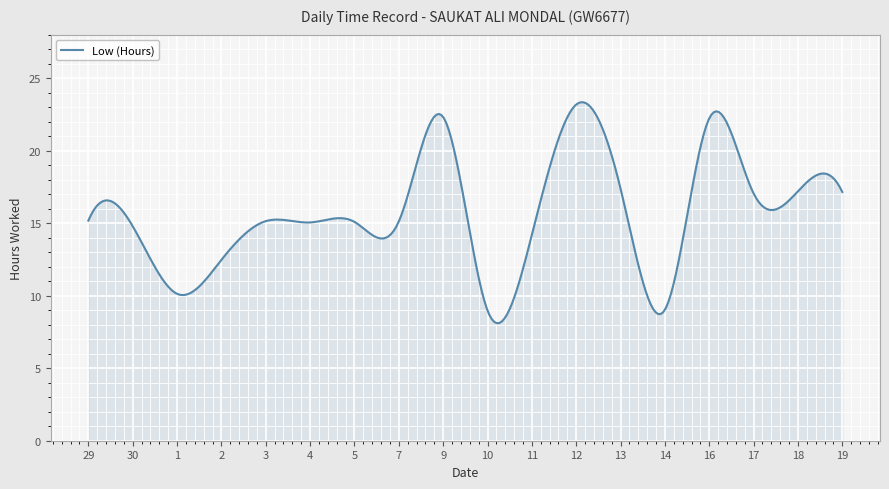

What is the maximum value shown in the chart?

23.3